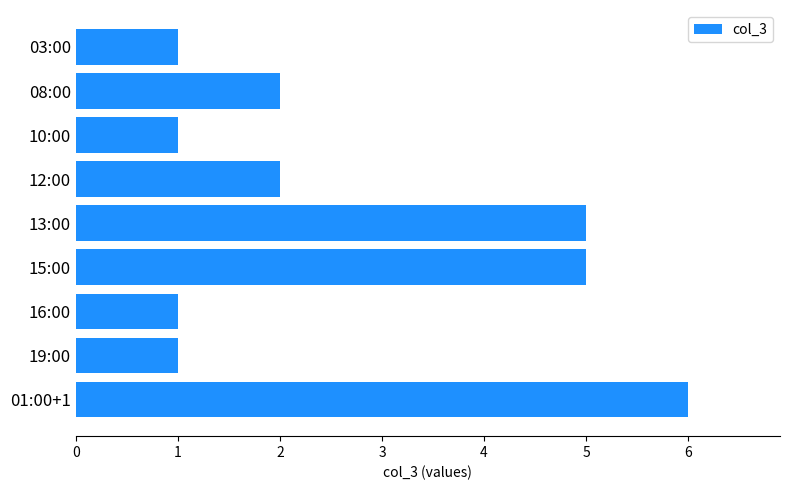

Are the bars grouped side by side (vs. stacked)?

No